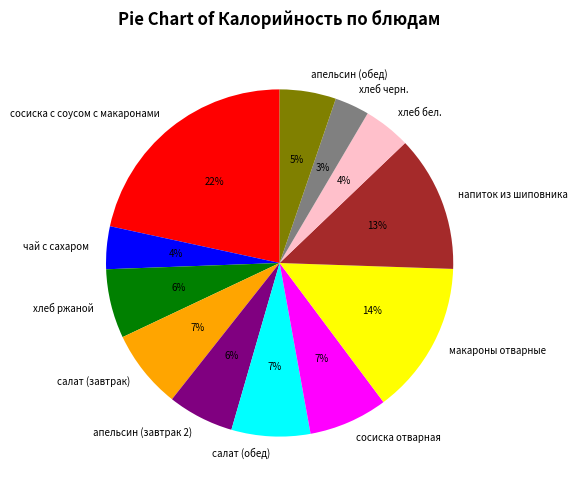

The хлеб черн. slice represents 10% of the pie. True or false?

False